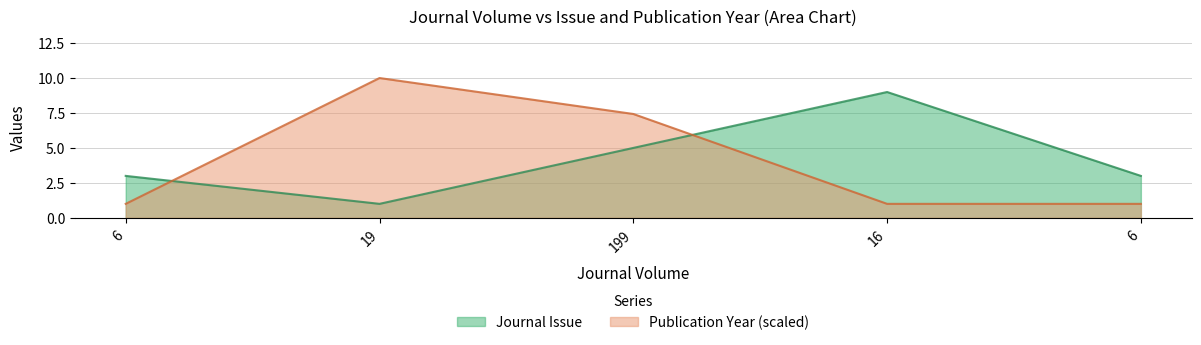

What is the highest value of the Journal Issue series?

9.0